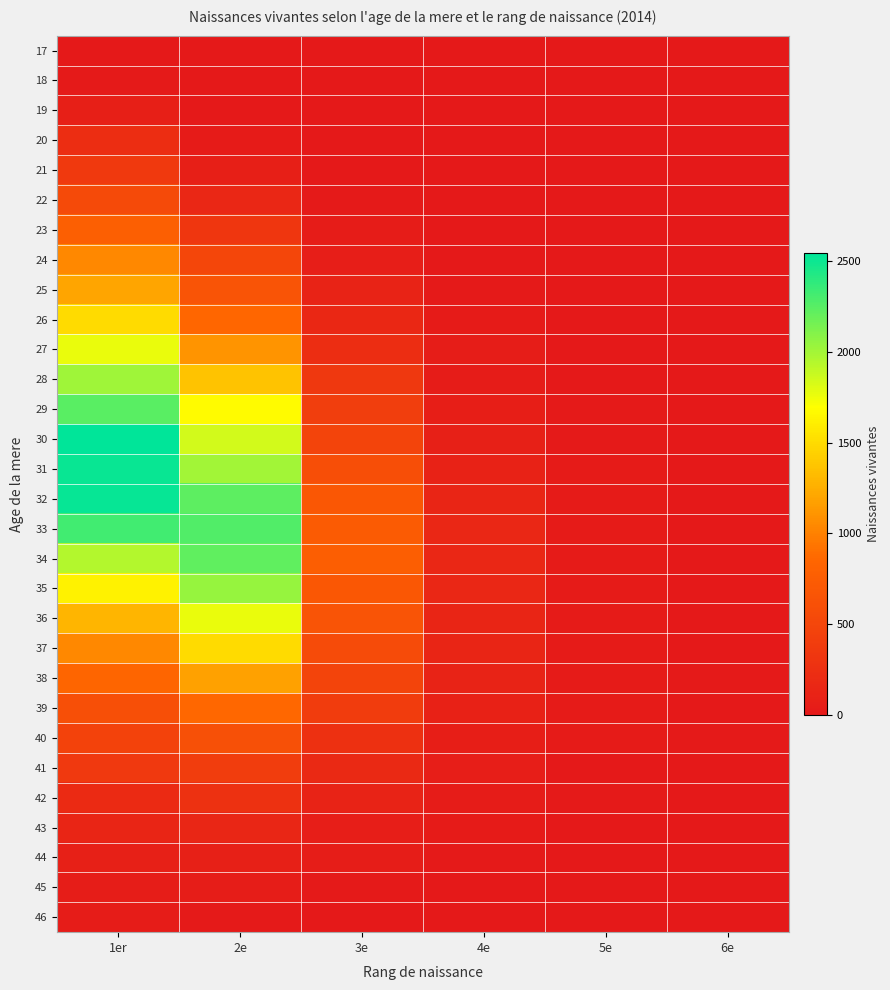

At which category is the sum across all series the highest?

1er